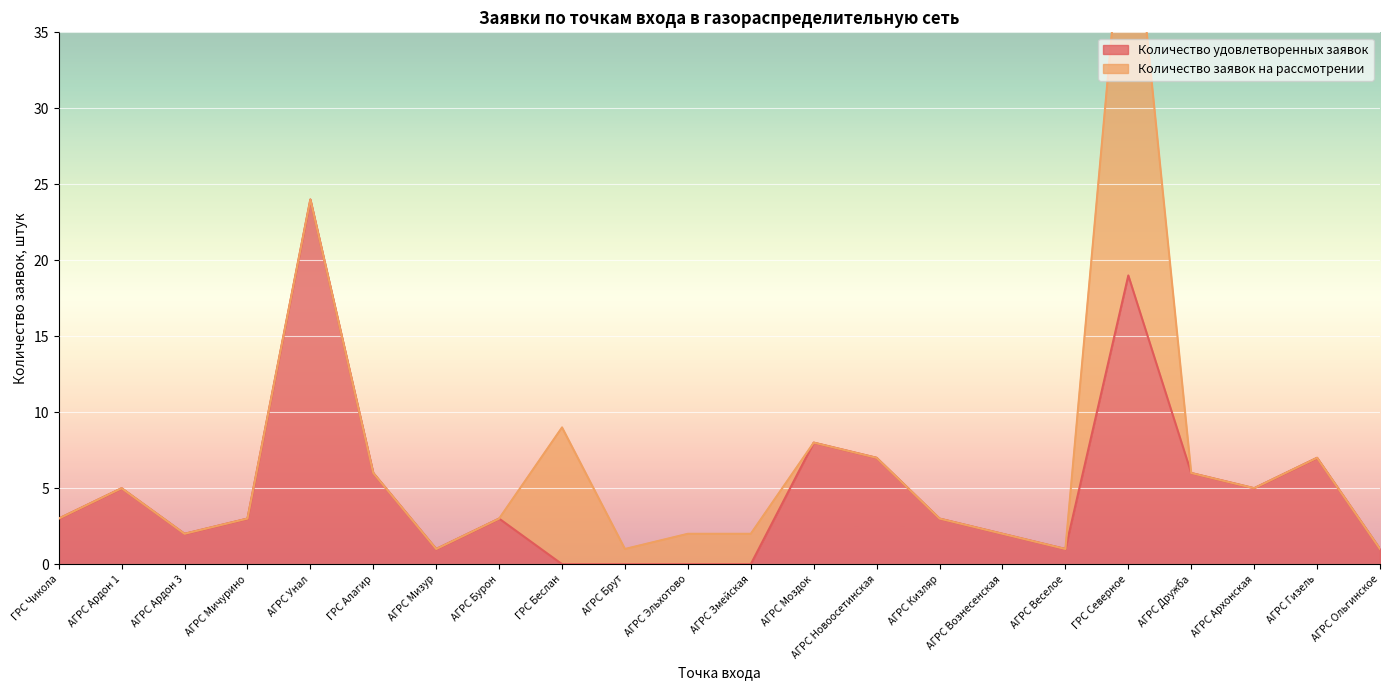

What is the sum of all values?

106